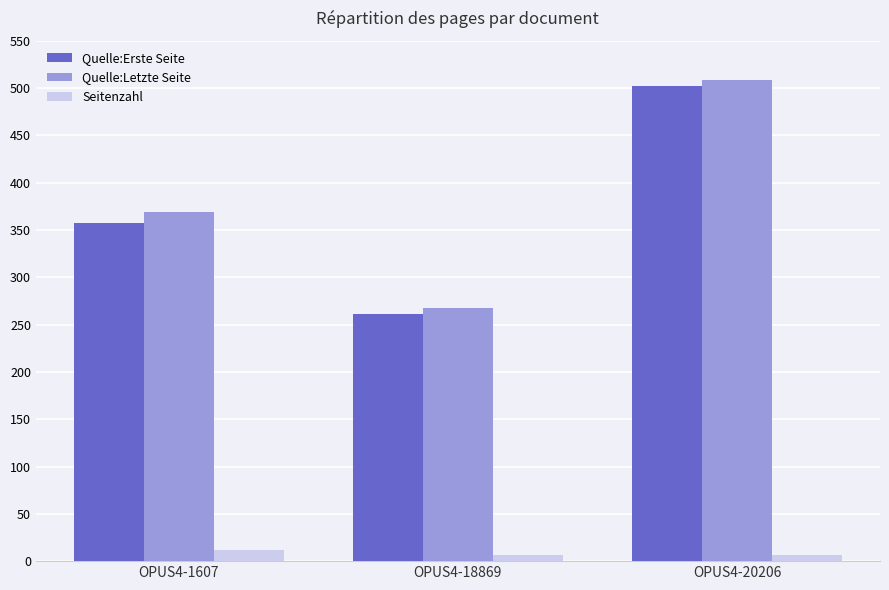

Between OPUS4-1607 and OPUS4-18869, which series saw the biggest shift?

Quelle:Letzte Seite